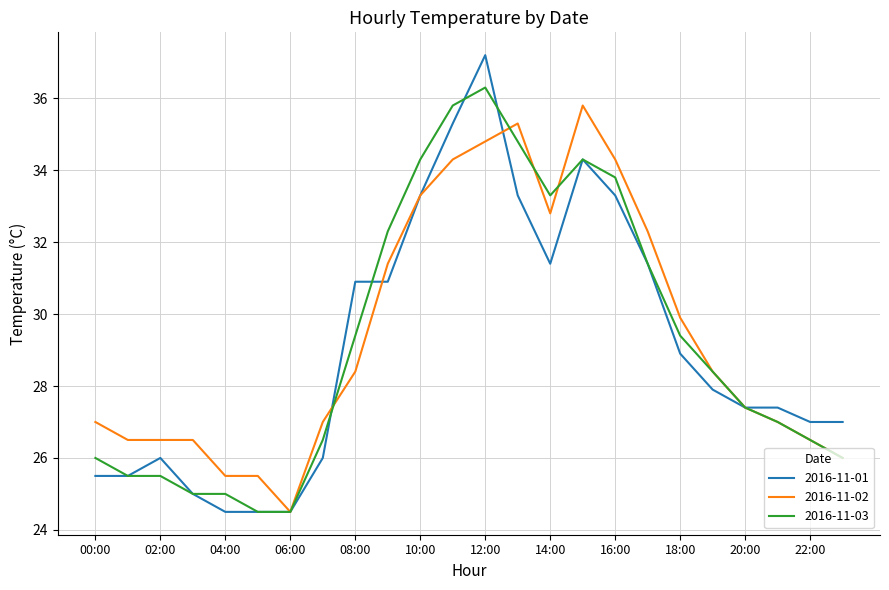

What are all the series names shown in the legend?

2016-11-01, 2016-11-02, 2016-11-03